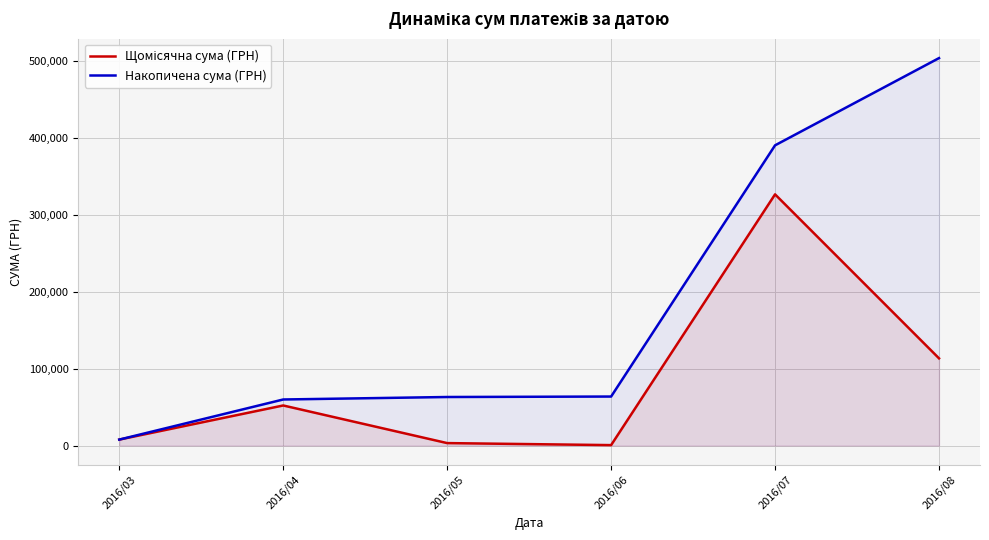

Where is Накопичена сума (ГРН) nearest to the value 255751?

2016/07